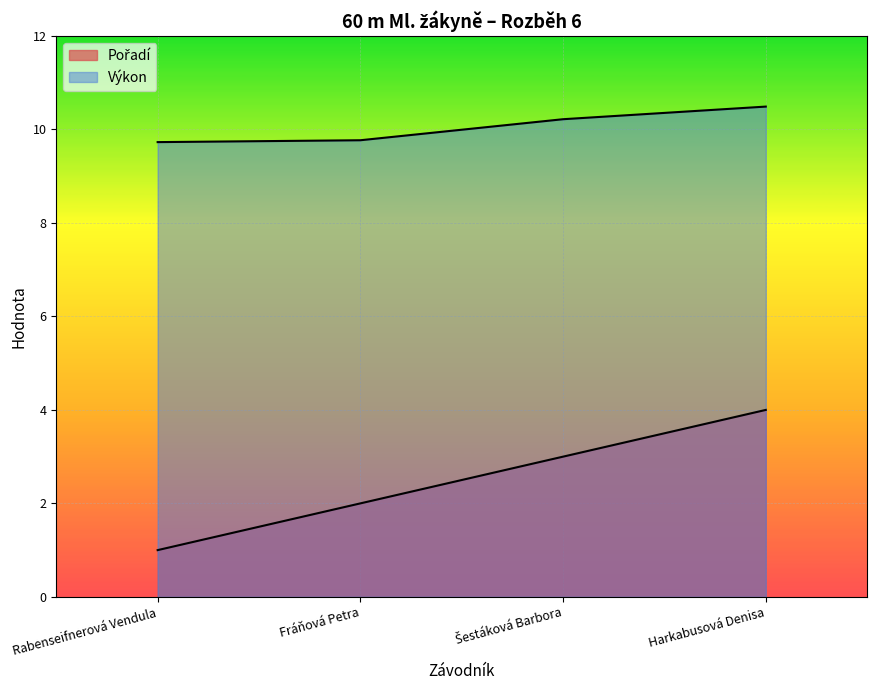

At which category is the sum across all series the highest?

Harkabusová Denisa